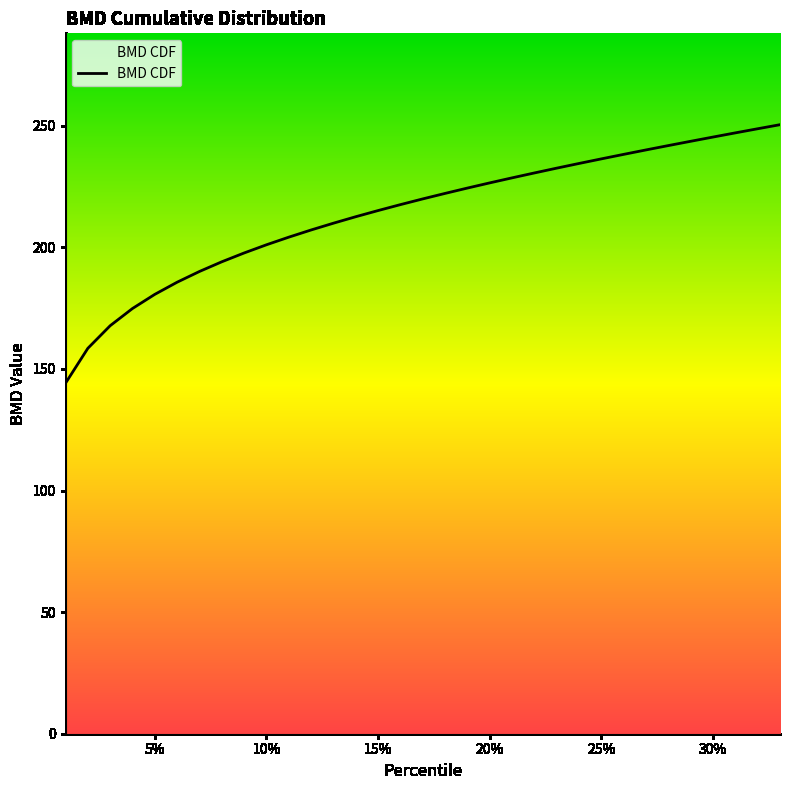

What is the average value?

214.3